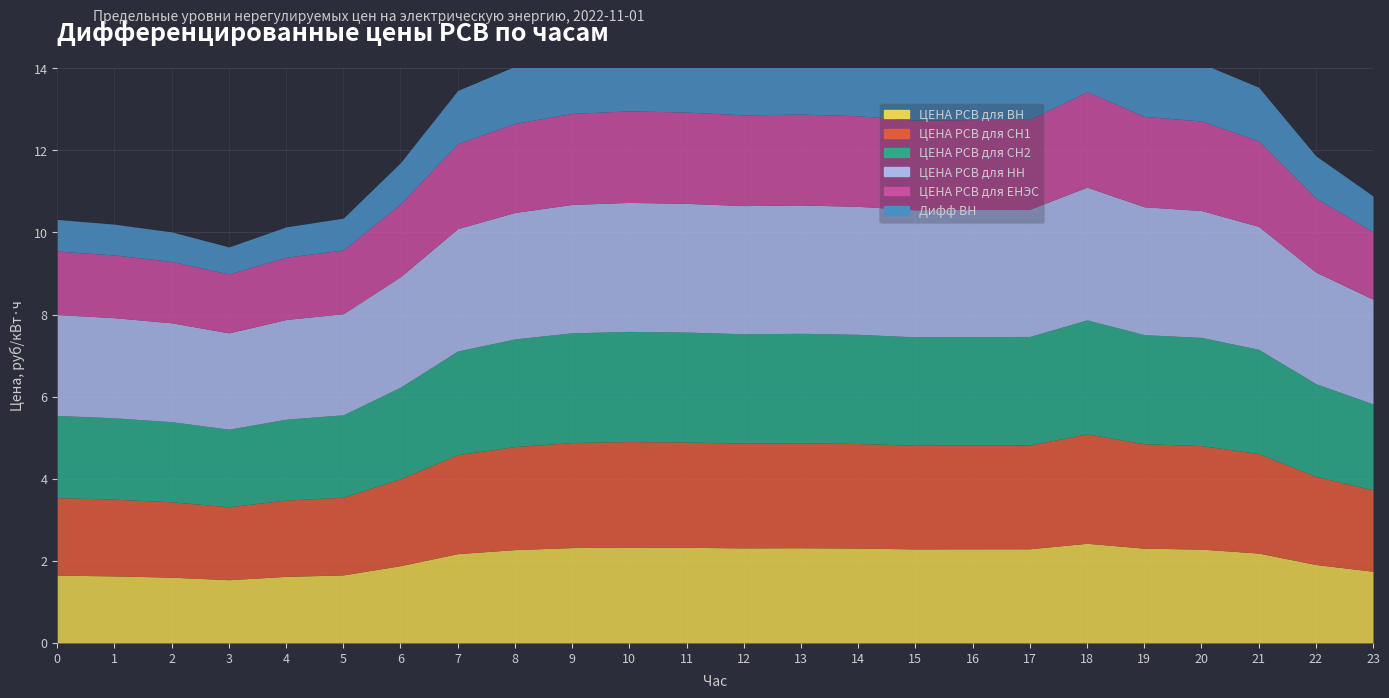

The value of ЦЕНА РСВ для НН at 10 is 5.6. True or false?

False